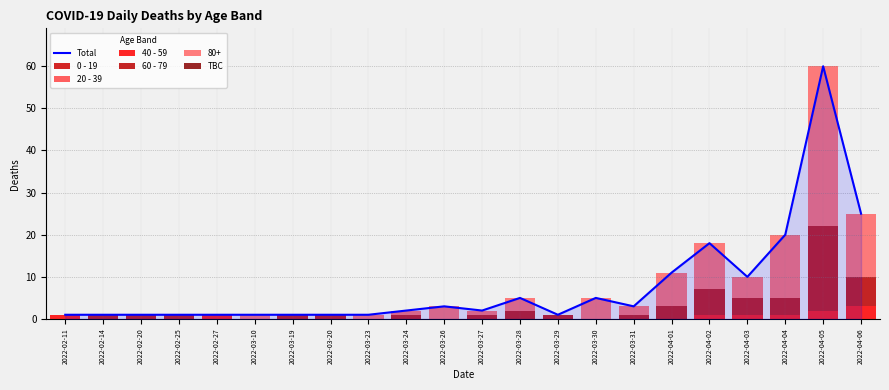

At which category is the sum across all series the highest?

2022-04-05